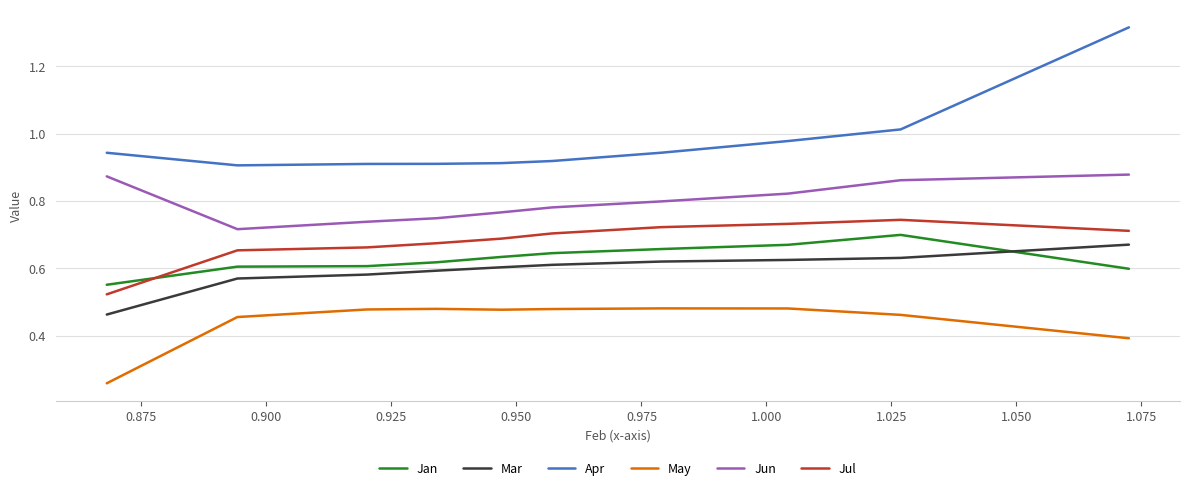

True or false: May and Jan intersect in this chart.

False